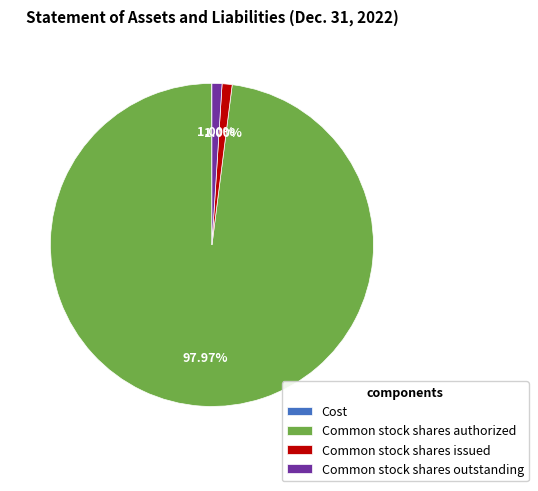

What is the largest slice in the pie chart?

Common stock shares authorized